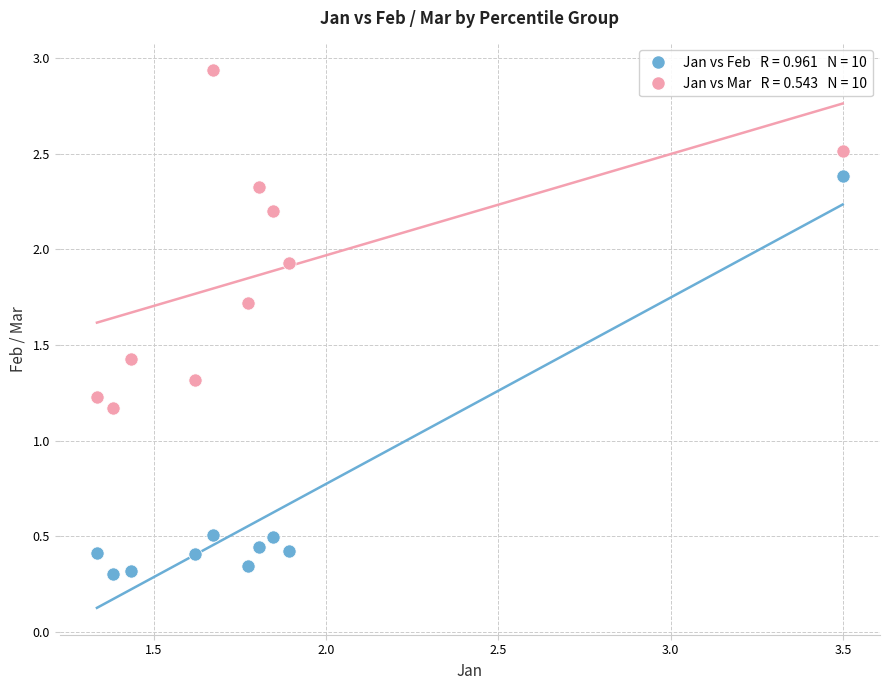

Across all series, what Y value is closest to 1?

1.2